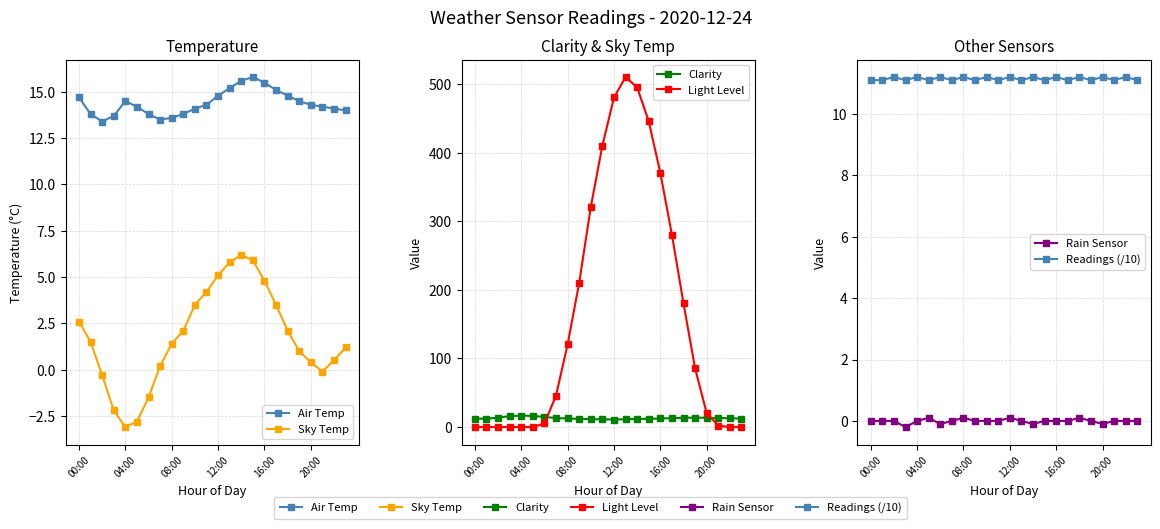

Does the chart have visible grid lines?

Yes